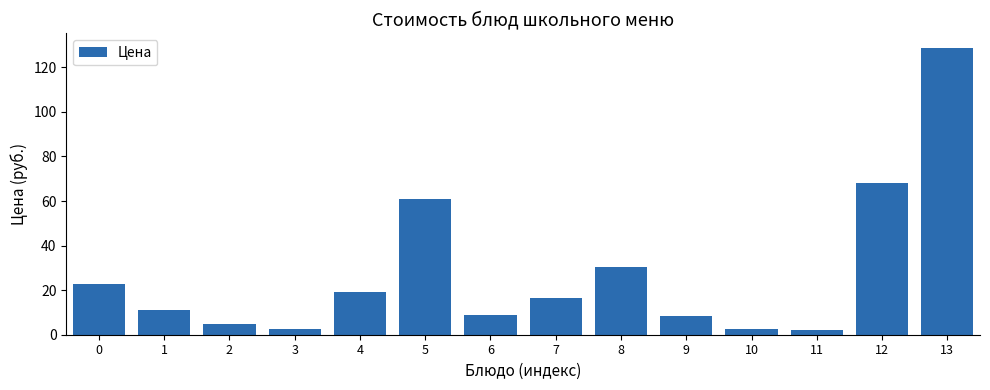

Which has a higher value, 13 or 4?

13